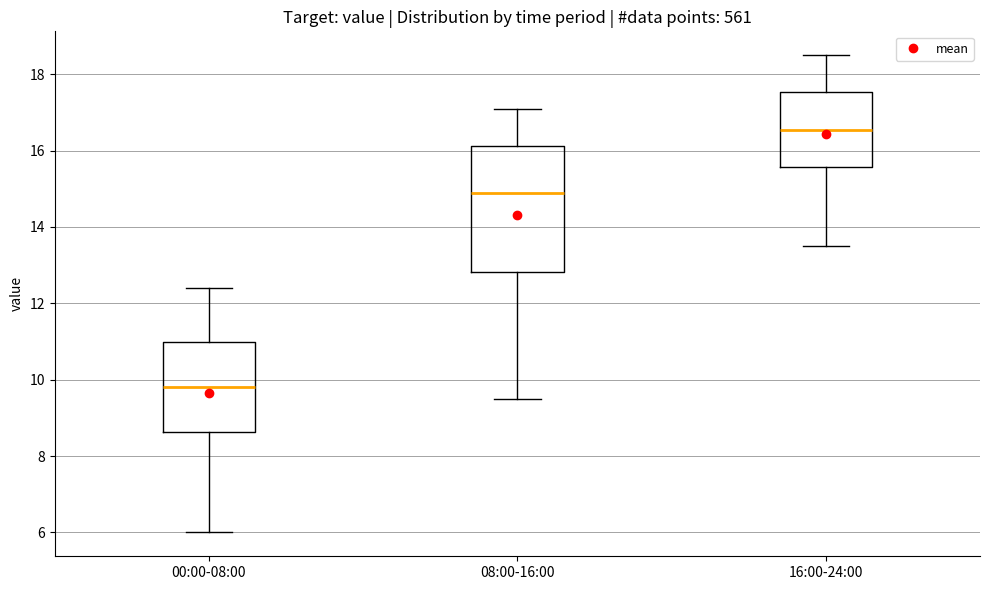

Reading left to right, transcribe this box plot: for each box, give where its median line is, the range the box spans, and where its two whiskers end, as read against the y-axis. The values are not printed on the chart, so give them approximately, as read against the axis.

00:00-08:00: median 9.8, box 8.6 to 11.0, whiskers 6.0 to 12.4
08:00-16:00: median 15.0, box 12.8 to 16.2, whiskers 9.6 to 17.2
16:00-24:00: median 16.6, box 15.6 to 17.6, whiskers 13.6 to 18.6